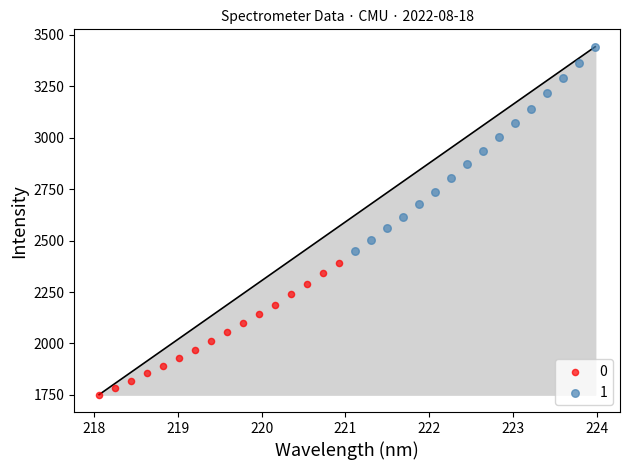

What are all the series names shown in the legend?

0, 1